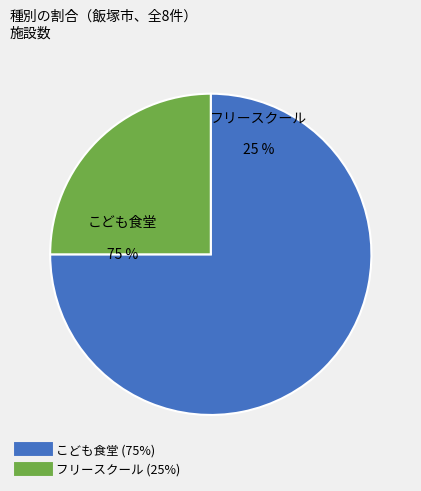

What is the total percentage of こども食堂 and フリースクール?

100.0%